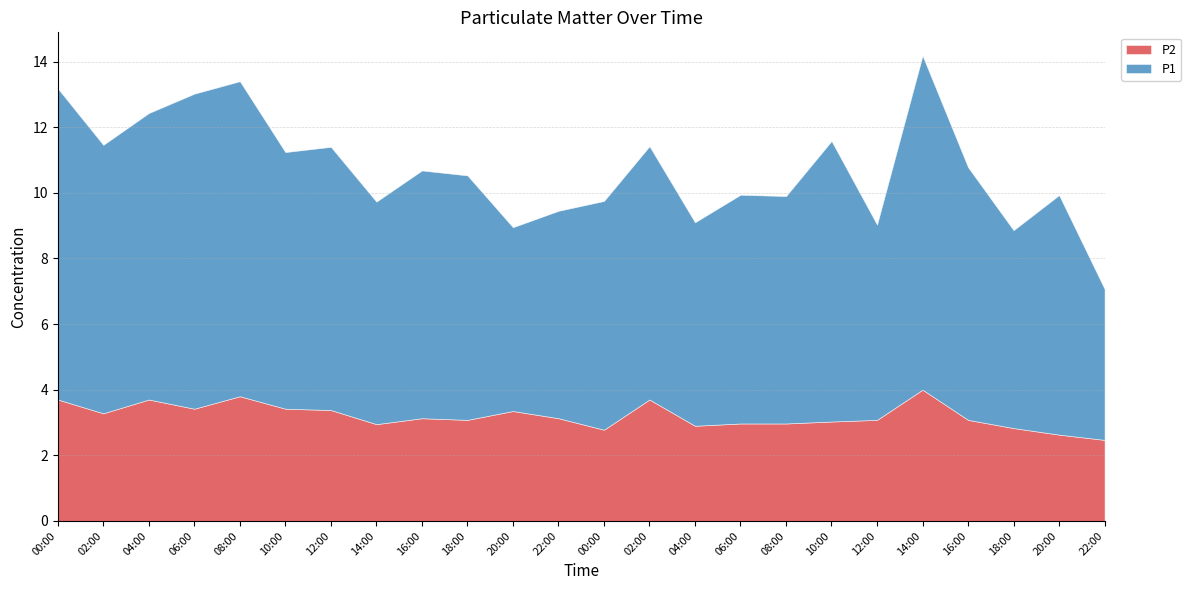

At how many categories does at least one series exceed 6?

21